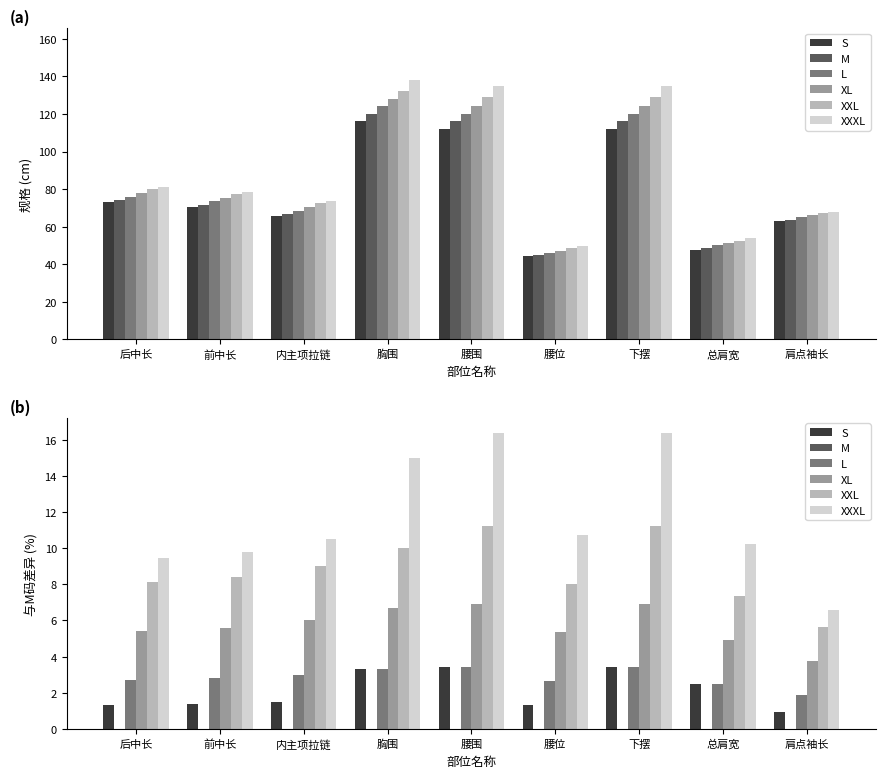

At which category does the chart reach its peak across all series?

腰围